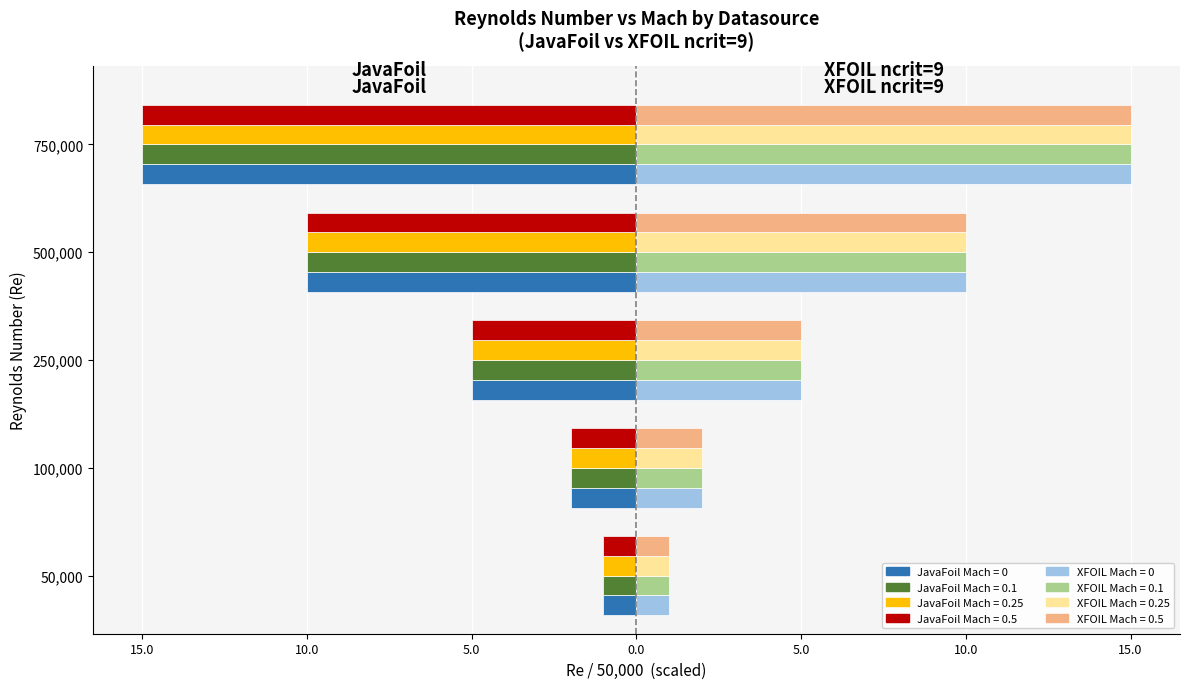

How many data points does each series have?

5